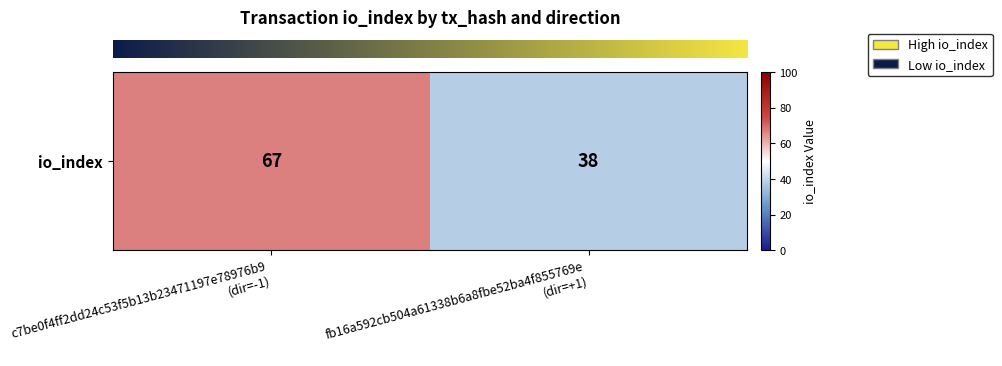

What is the change in value from c7be0f4ff2dd24c53f5b13b23471197e78976b9
(dir=-1) to fb16a592cb504a61338b6a8fbe52ba4f855769e
(dir=+1)?

-29